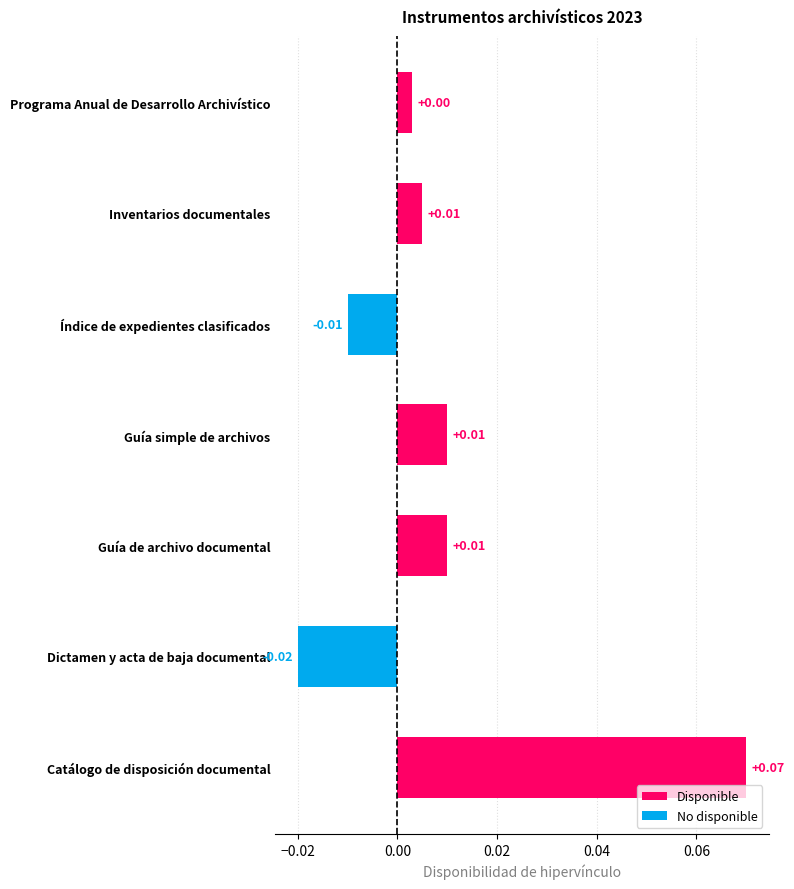

What is the label of the 5th bar from the right?

Guía de archivo documental